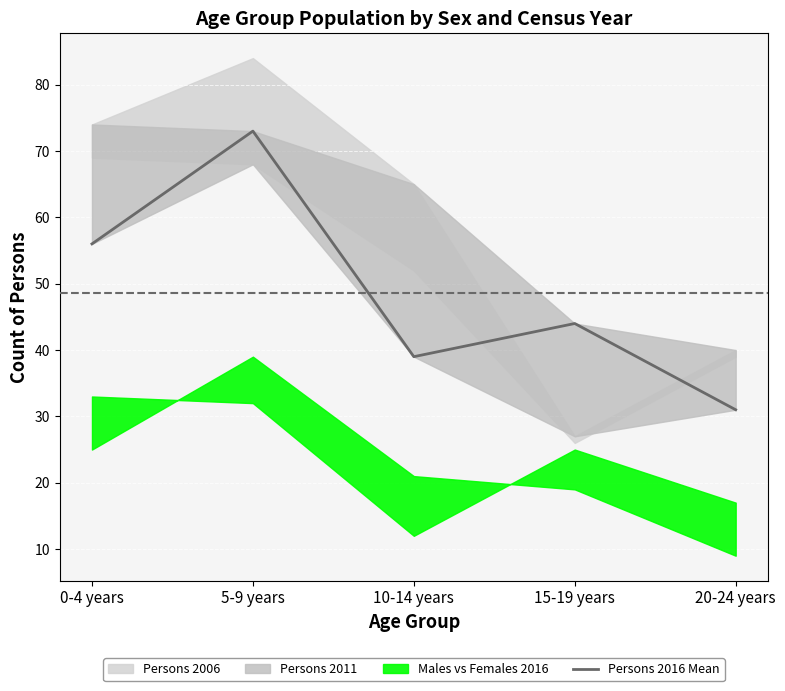

What is the change in value from 5-9 years to 15-19 years?

-29